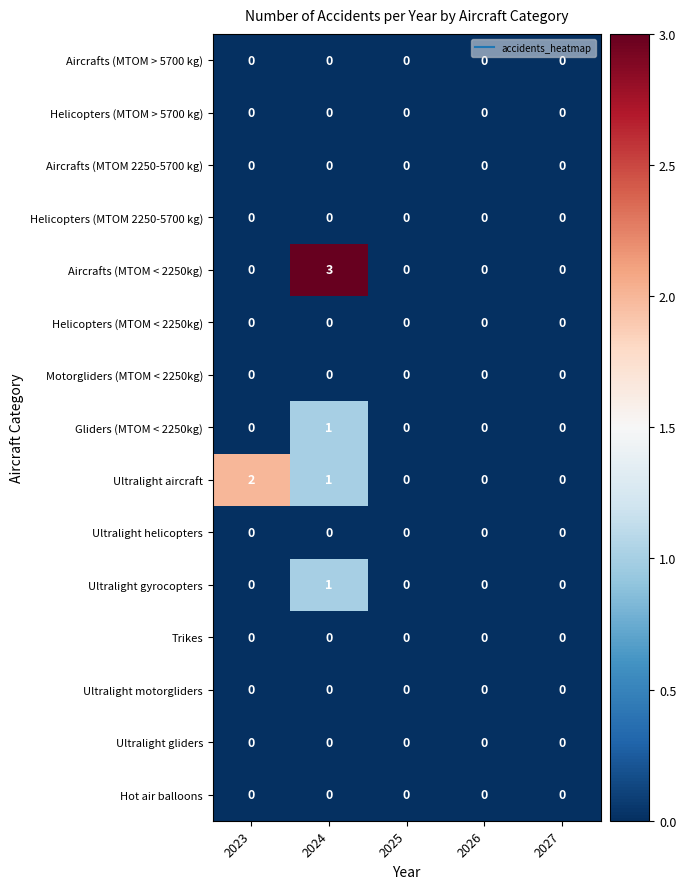

True or false: Motorgliders (MTOM < 2250kg) has a value of 0 at 2026.

True